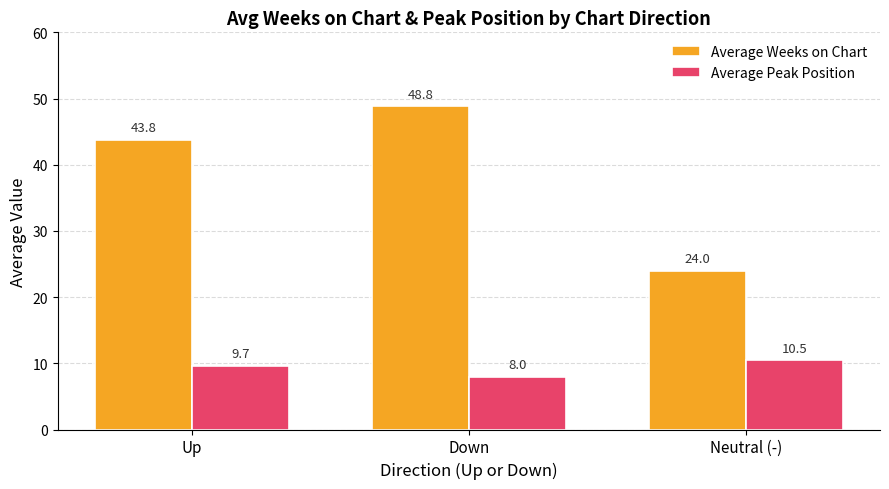

Which category has the lowest value in the Average Weeks on Chart series?

Neutral (-)